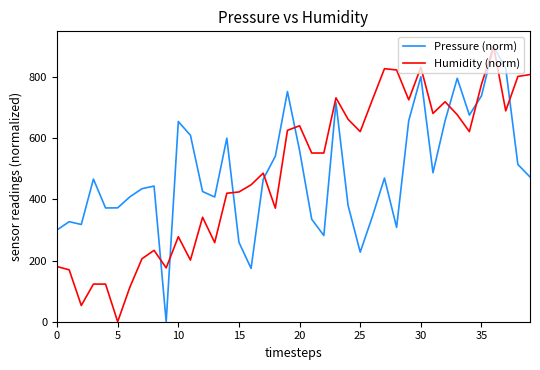

What is the maximum value for Pressure (norm)?

900.0